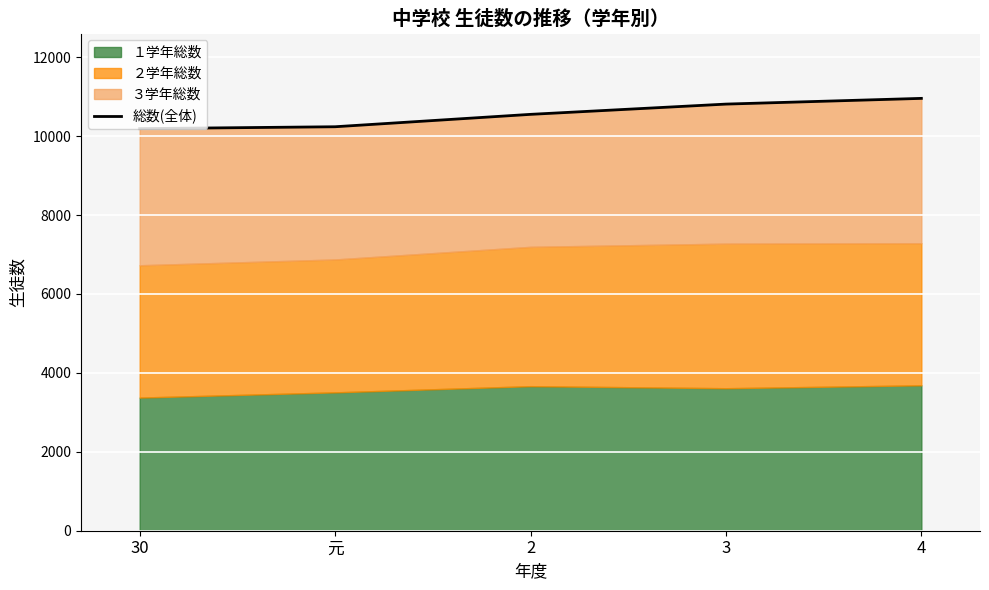

What is the sum of the values at 3 and 2?

21362